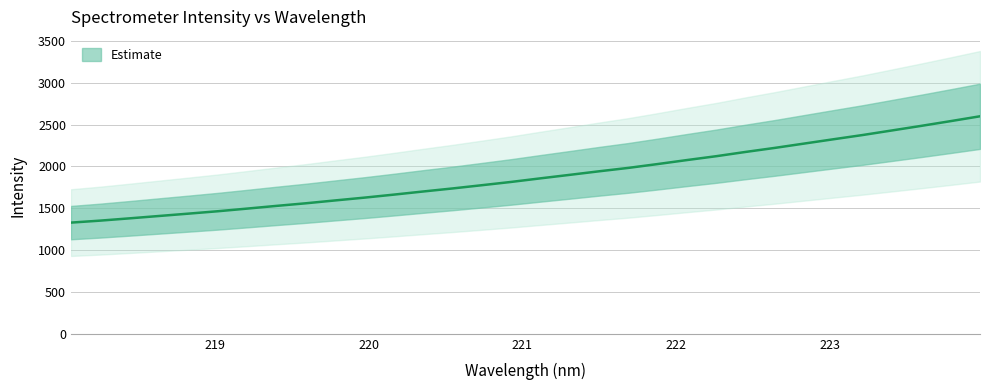

True or false: the data shows 1662.9 at 220.1623.

True